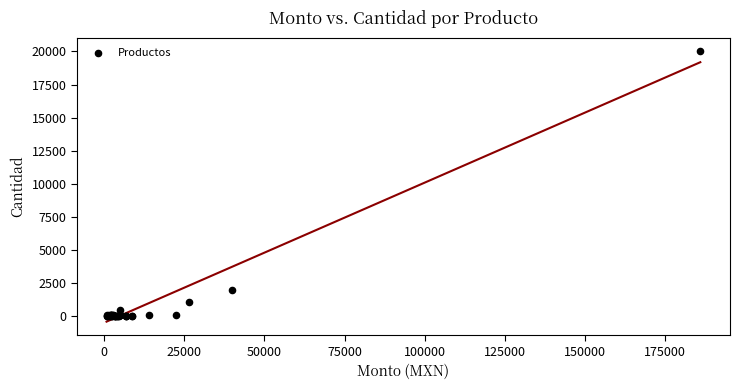

What Y value in the scatter plot is closest to 10000?

2000